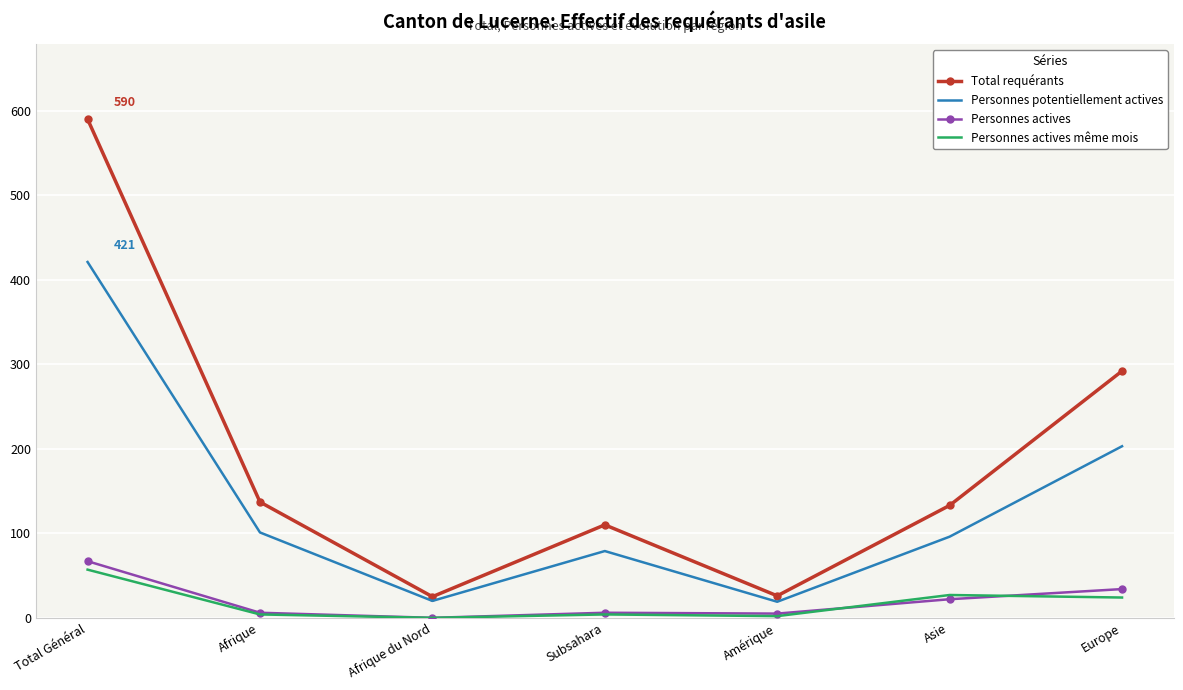

How many categories are shown in the chart?

7